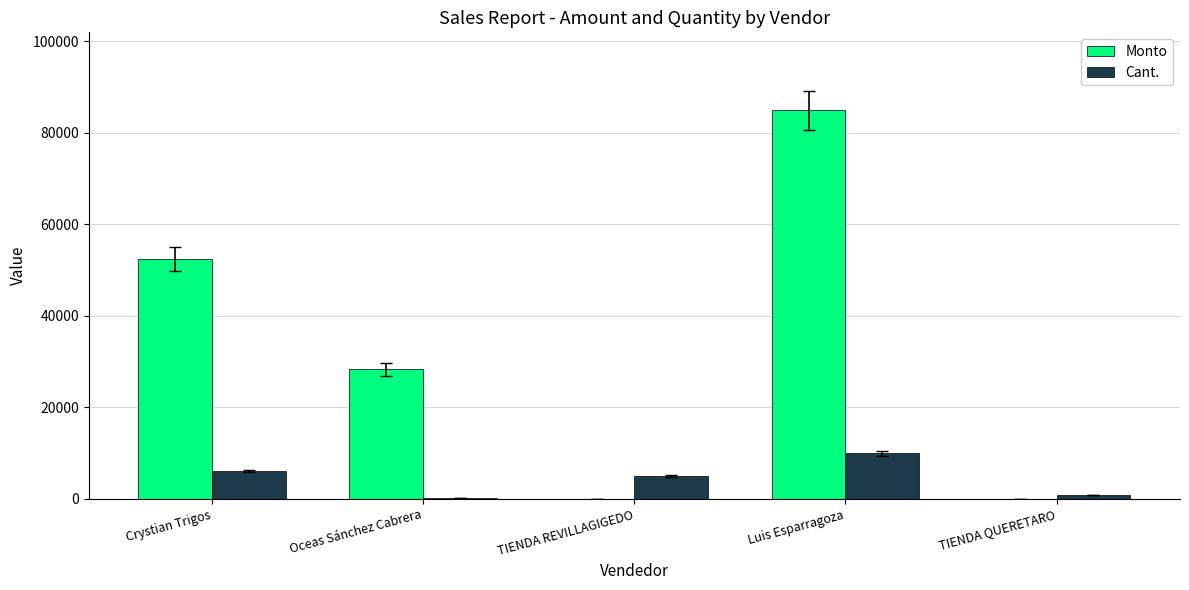

What is the approximate value of Monto at Oceas Sánchez Cabrera, to the nearest 50?

28350